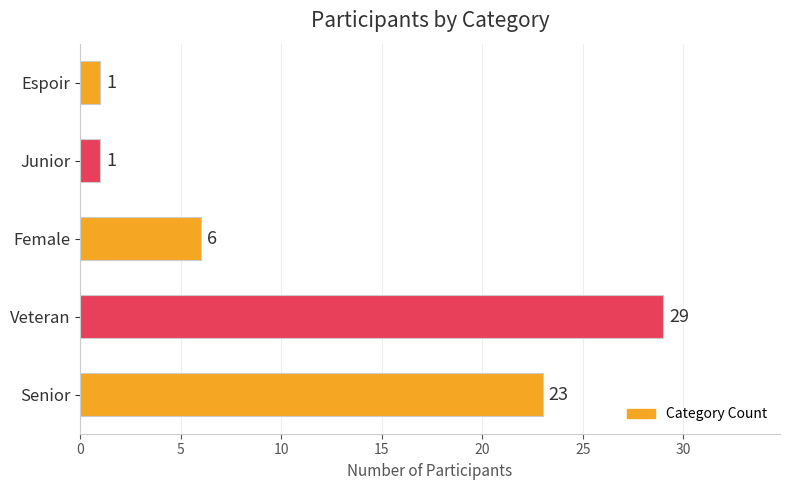

Reading bottom to top, list all the values displayed in this chart.

23	29	6	1	1